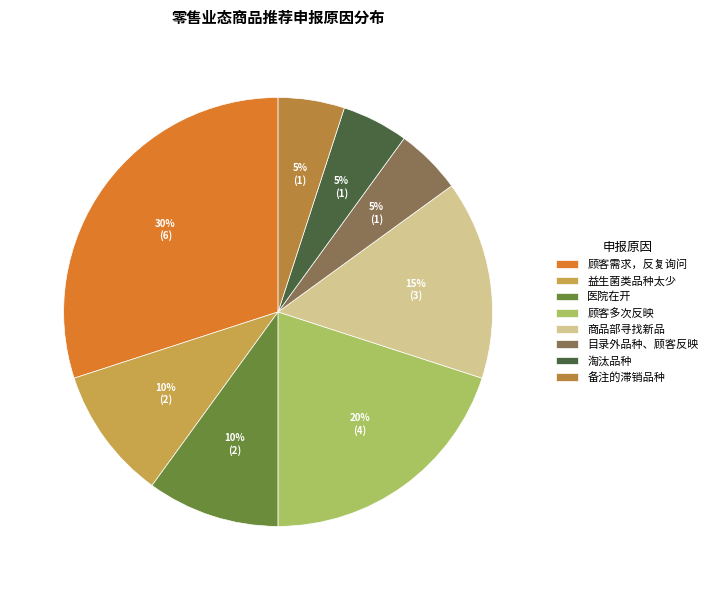

Count the number of slices in the pie.

8